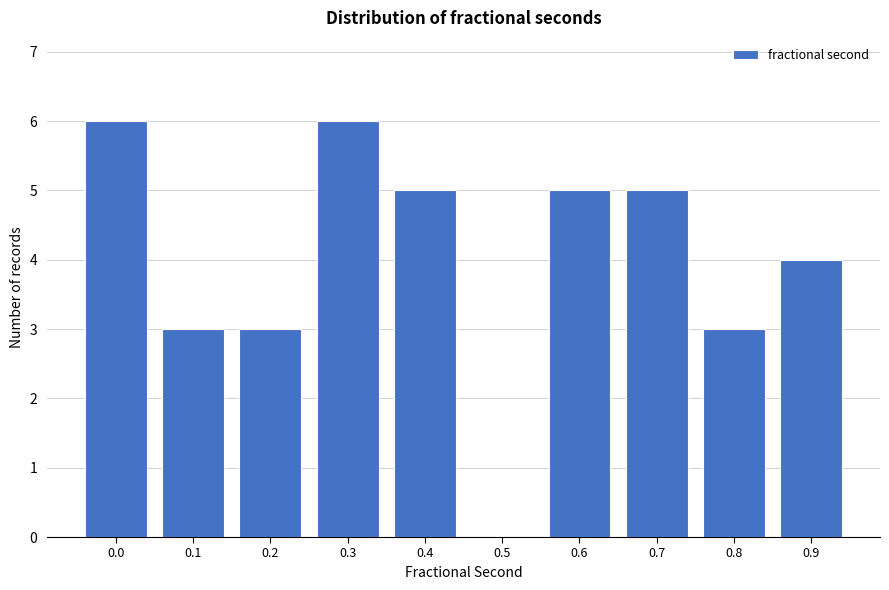

Reading left to right, what are all the values shown in this chart?

0.0=6	0.1=3	0.2=3	0.3=6	0.4=5	0.5=0	0.6=5	0.7=5	0.8=3	0.9=4